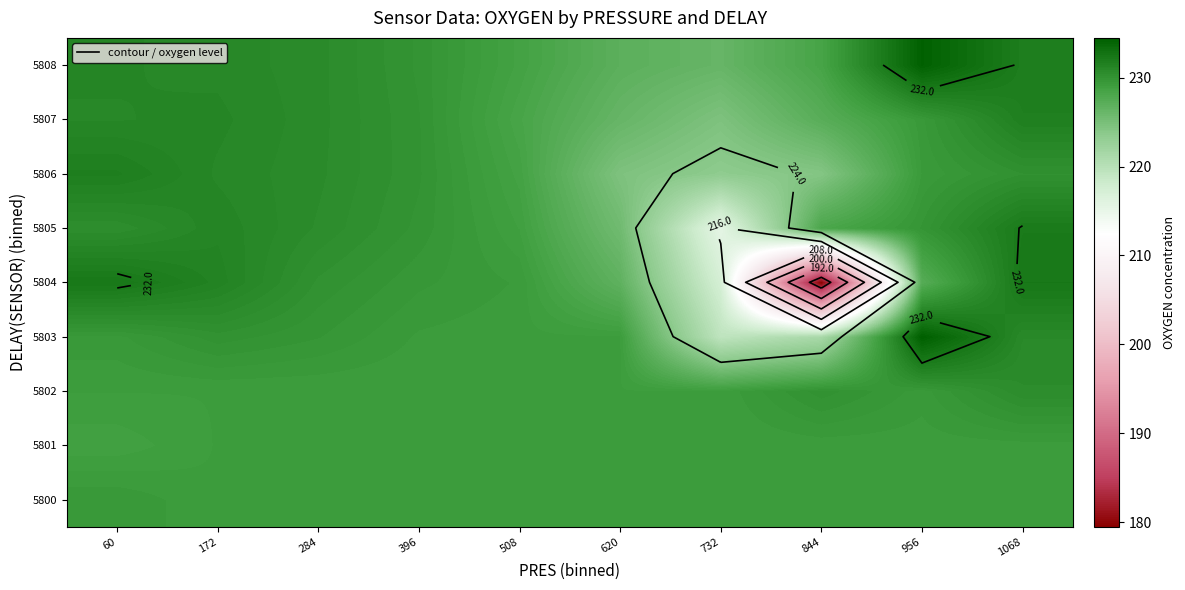

What is the smallest value displayed?

179.5